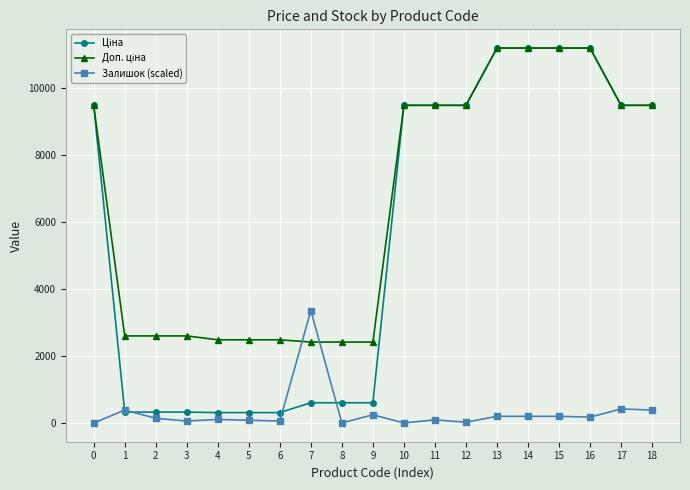

At how many categories does at least one series exceed 10777?

4